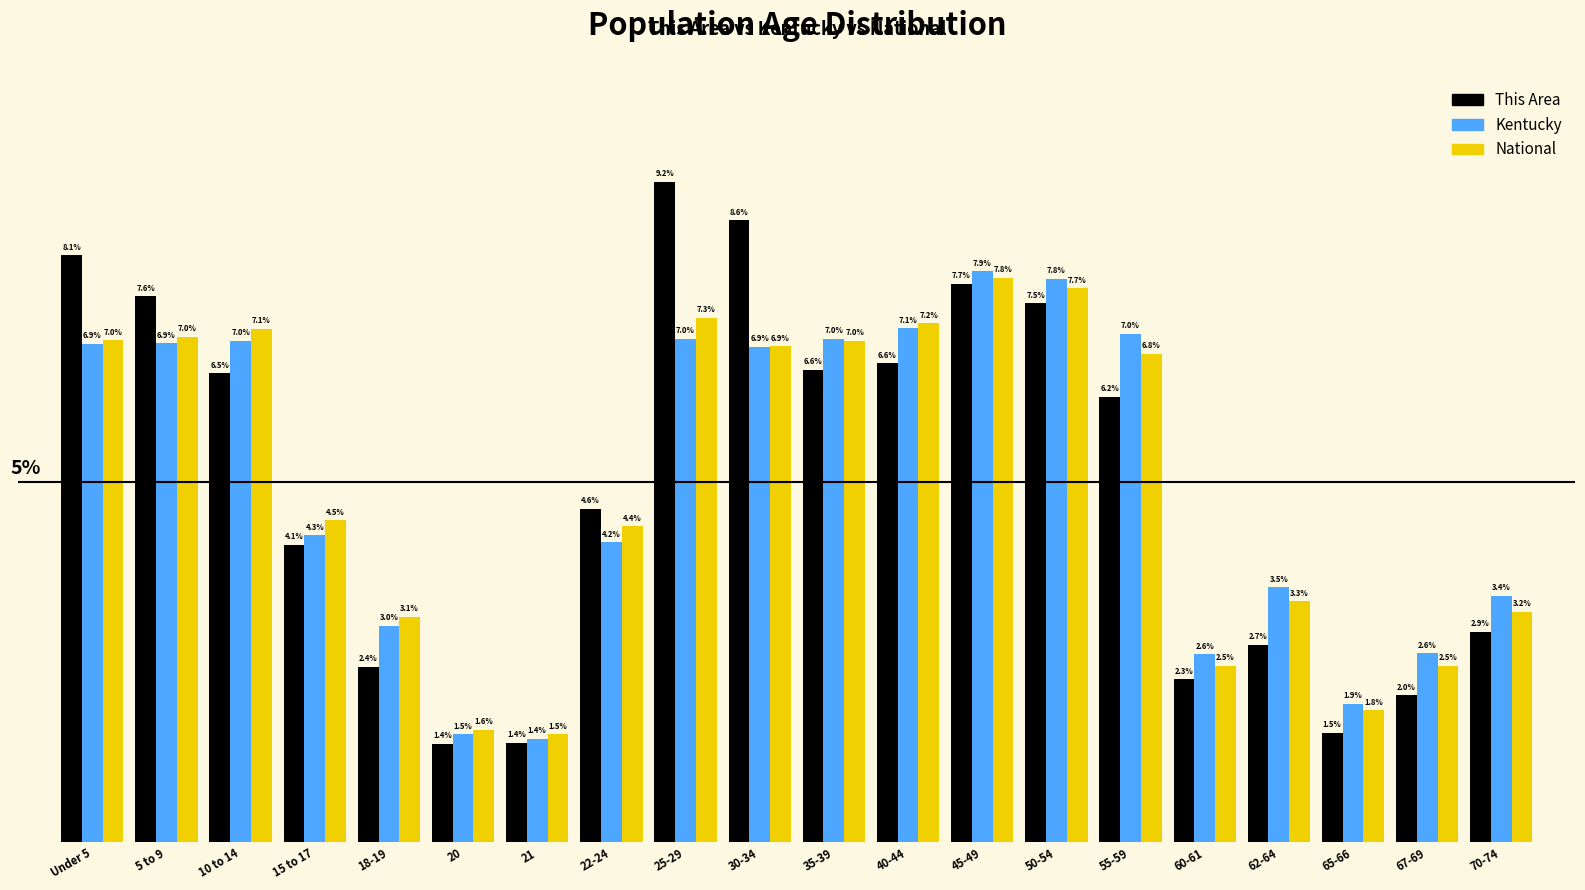

List the series in order of their peak value, lowest first.

National, Kentucky, This Area